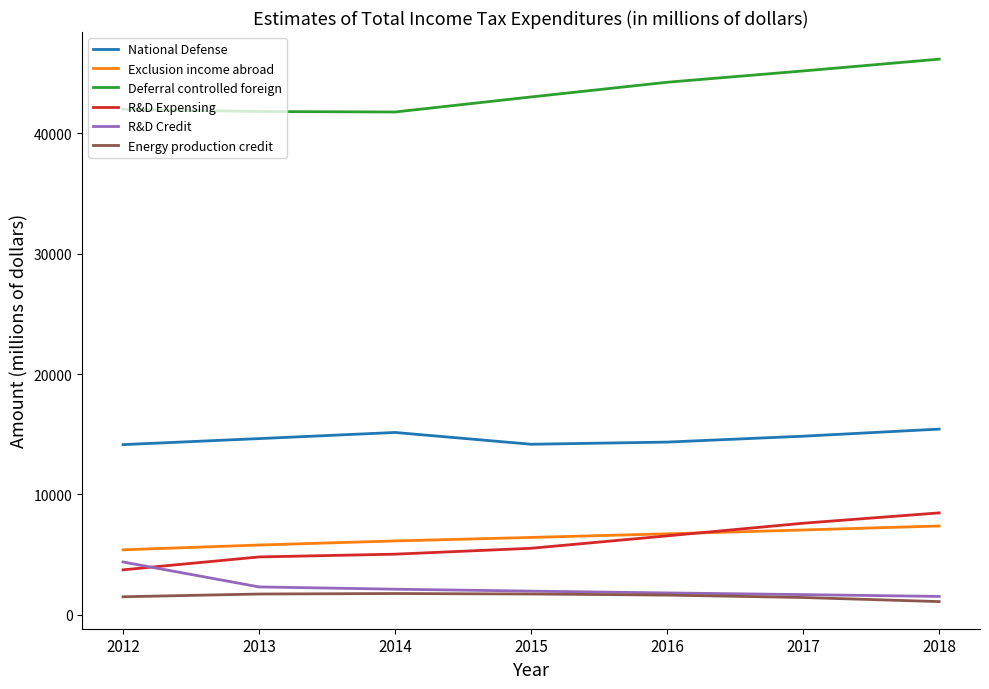

Is it true that Exclusion income abroad equals 10932 at 2017?

False